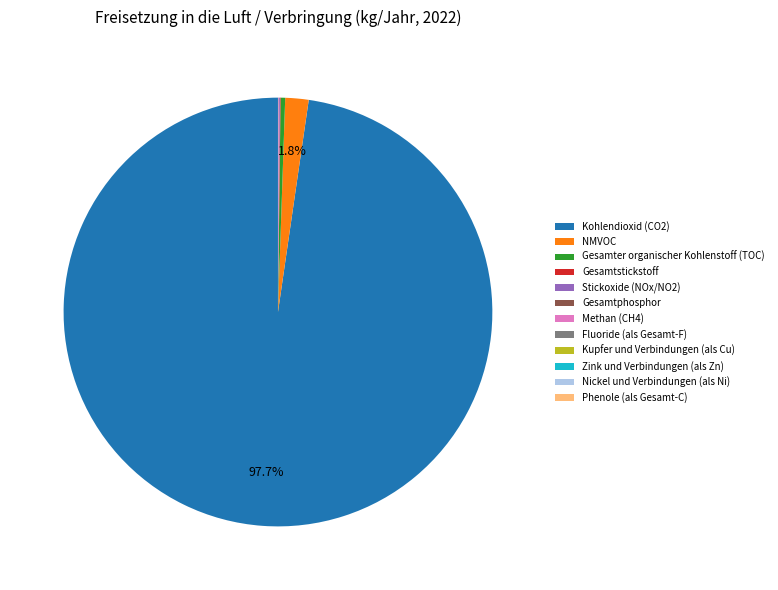

Which slice is the largest?

Kohlendioxid (CO2)